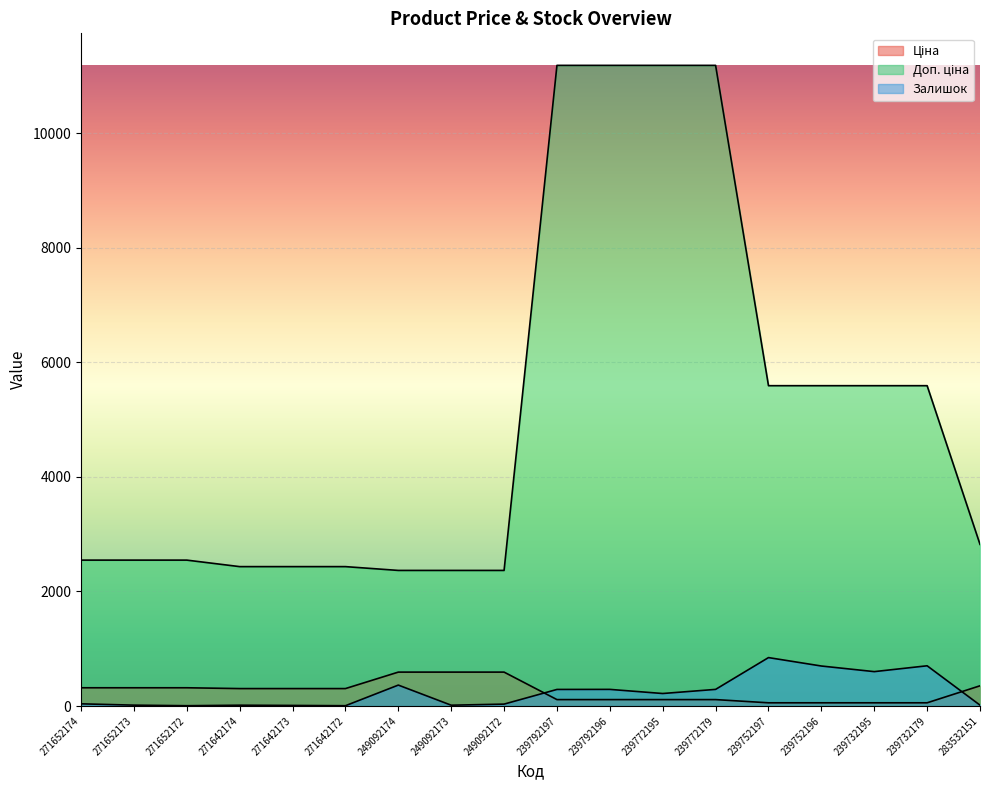

The value of Доп. ціна at 239772179 is 11182.0. True or false?

True